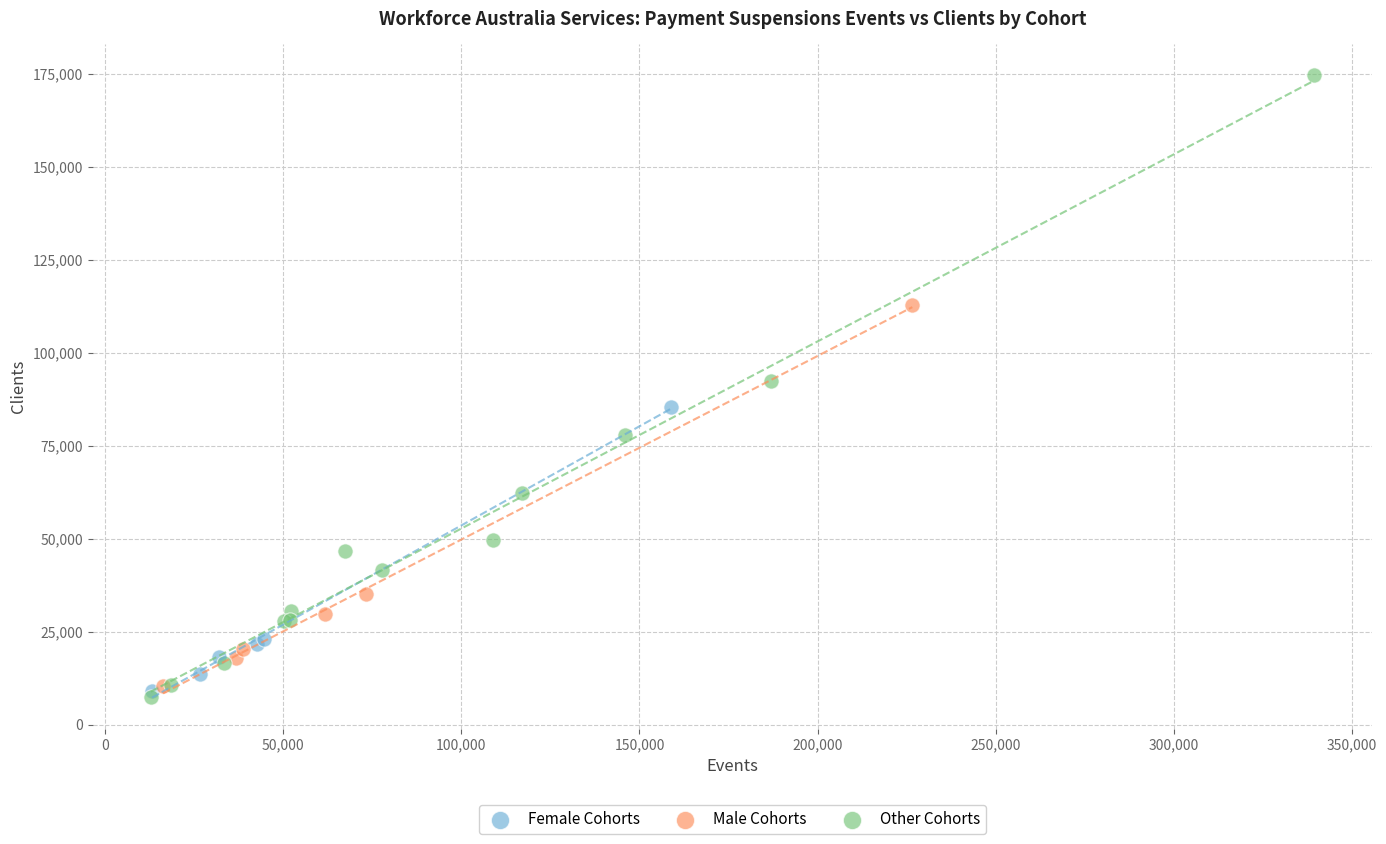

Which series has the largest Y range (max minus min)?

Other Cohorts